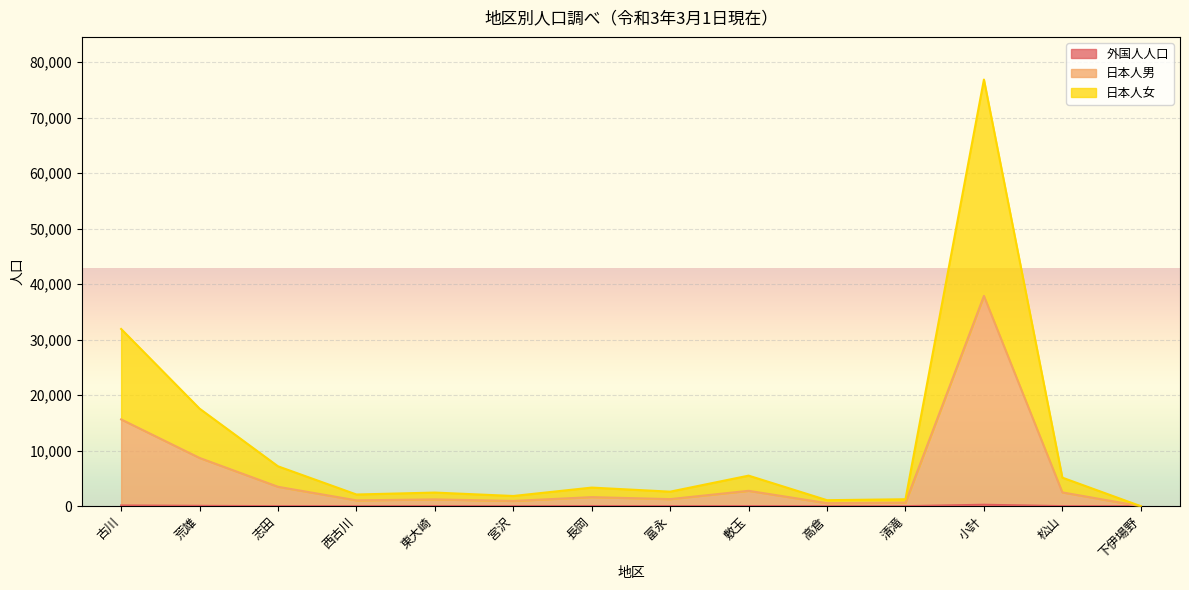

At which category does the chart reach its minimum across all series?

西古川